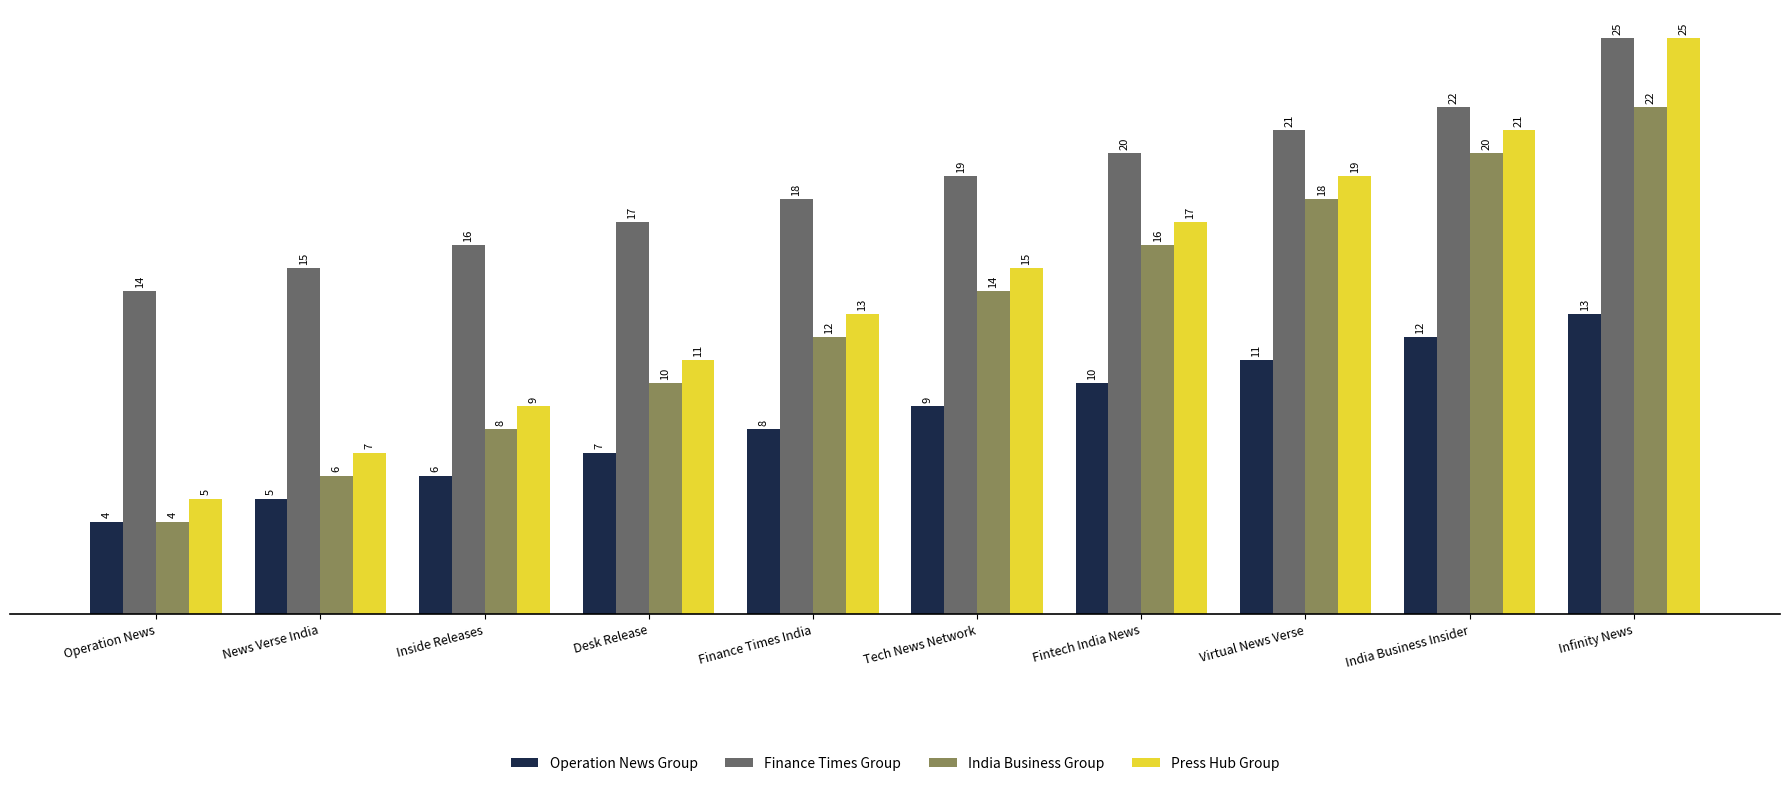

List the labels in order of Operation News Group value, largest first.

Infinity News, India Business Insider, Virtual News Verse, Fintech India News, Tech News Network, Finance Times India, Desk Release, Inside Releases, News Verse India, Operation News